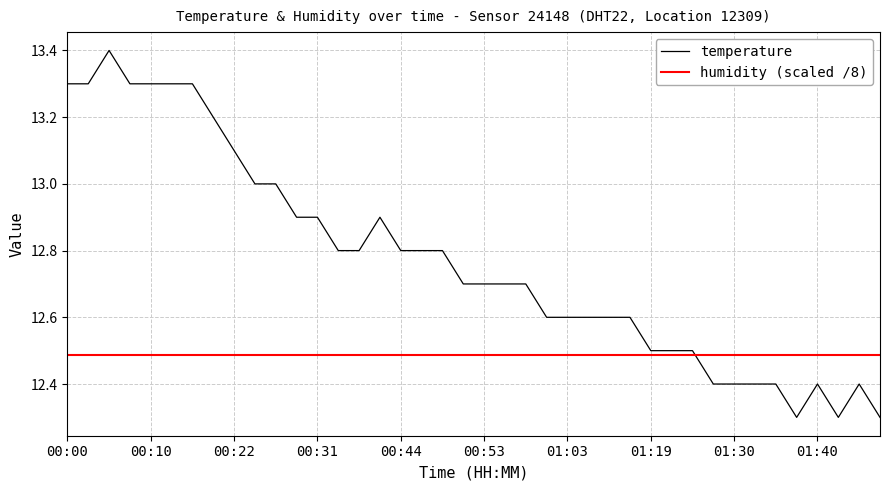

What is the minimum value shown in the chart?

12.3